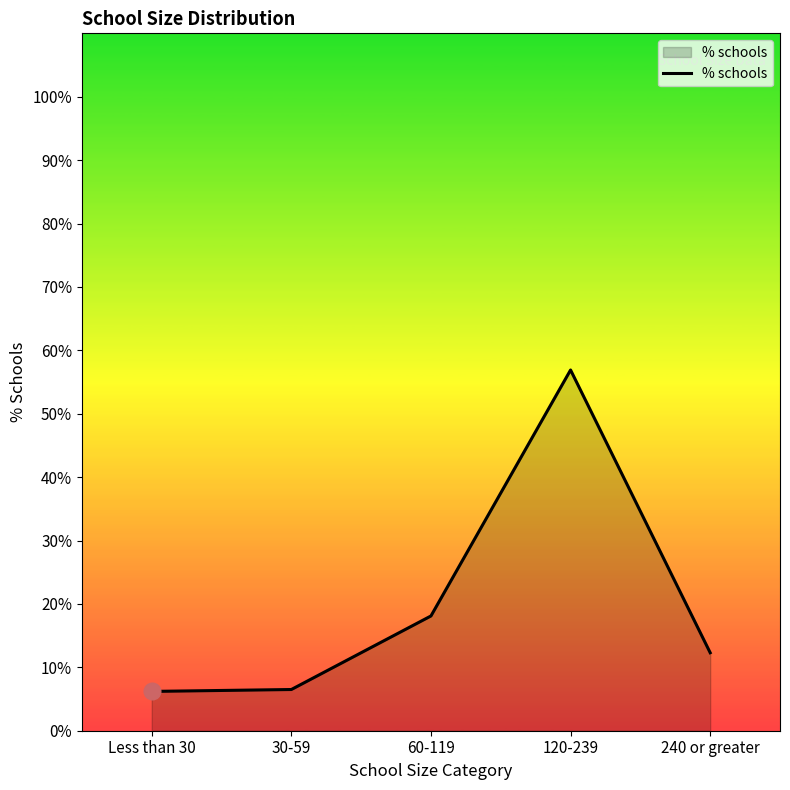

What is the difference between the values at 60-119 and 120-239?

38.8